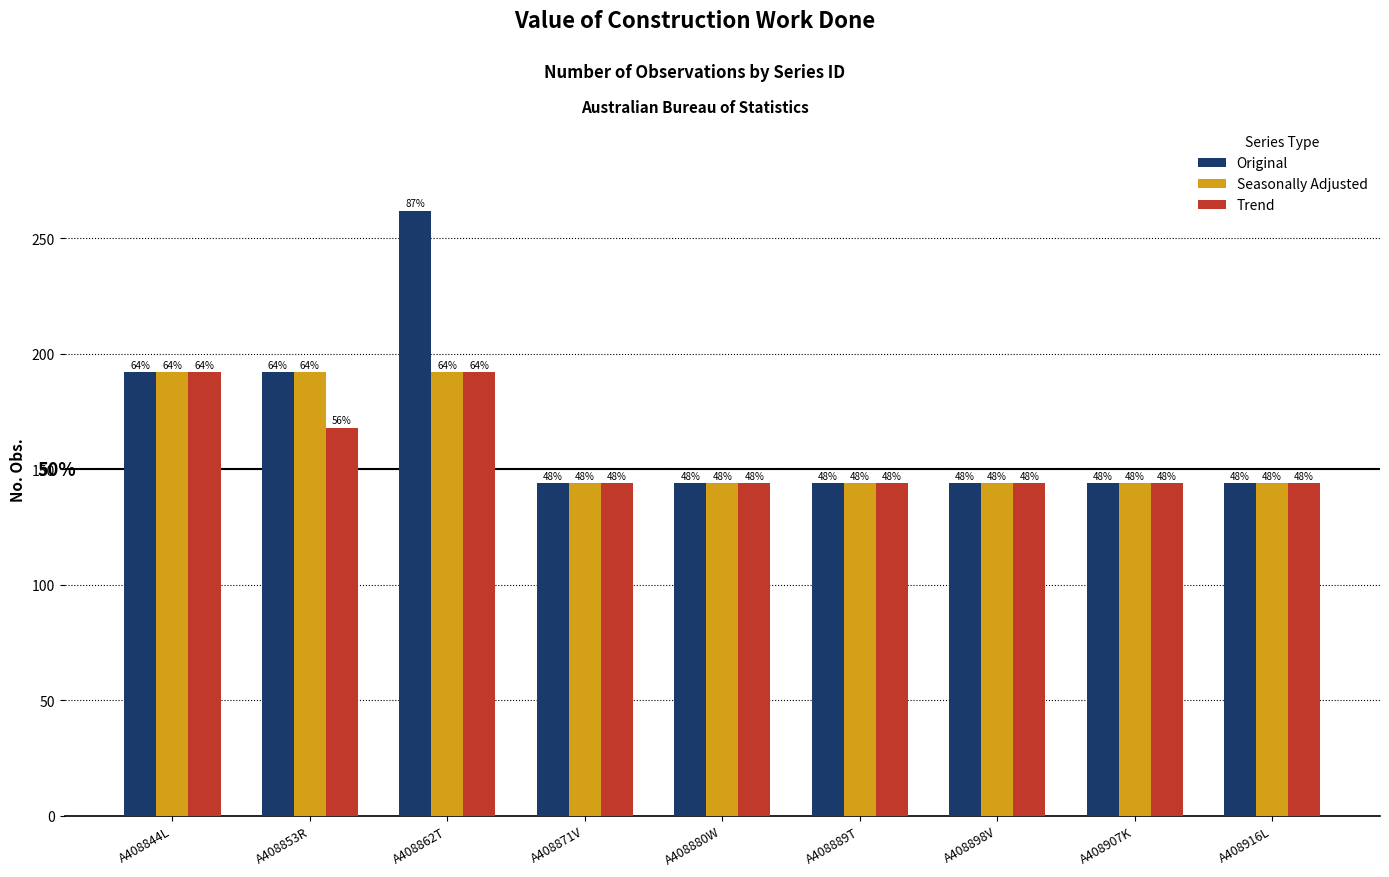

What position from the left is A408844L?

1